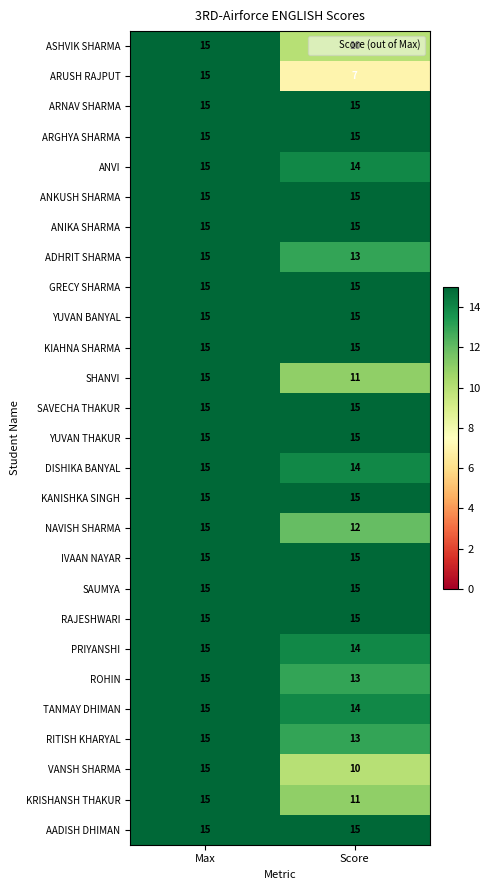

What is the spread (max minus min) of values at Score?

8